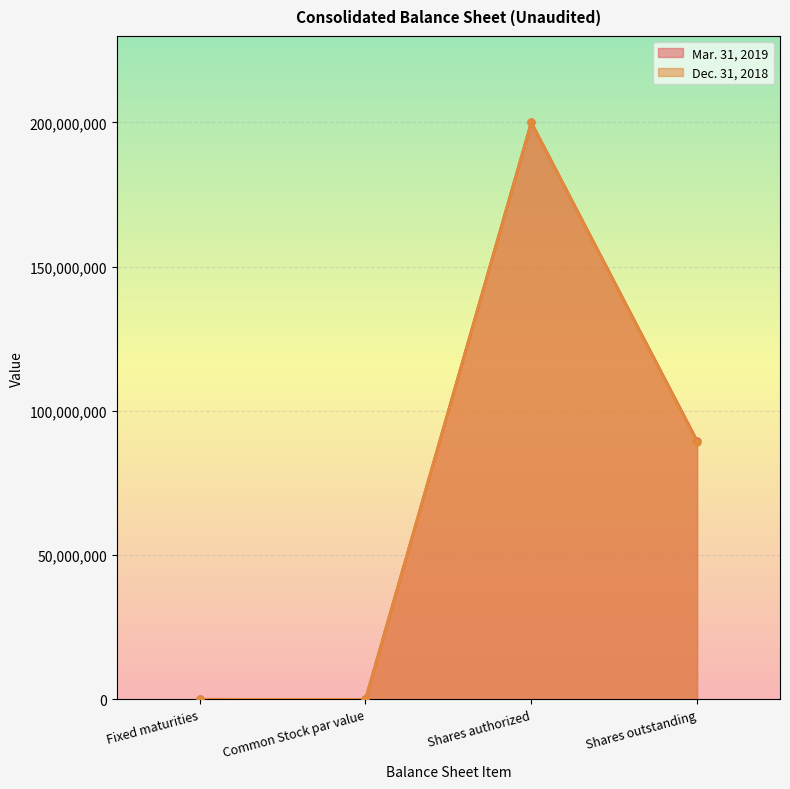

What position from the left is Shares outstanding?

4